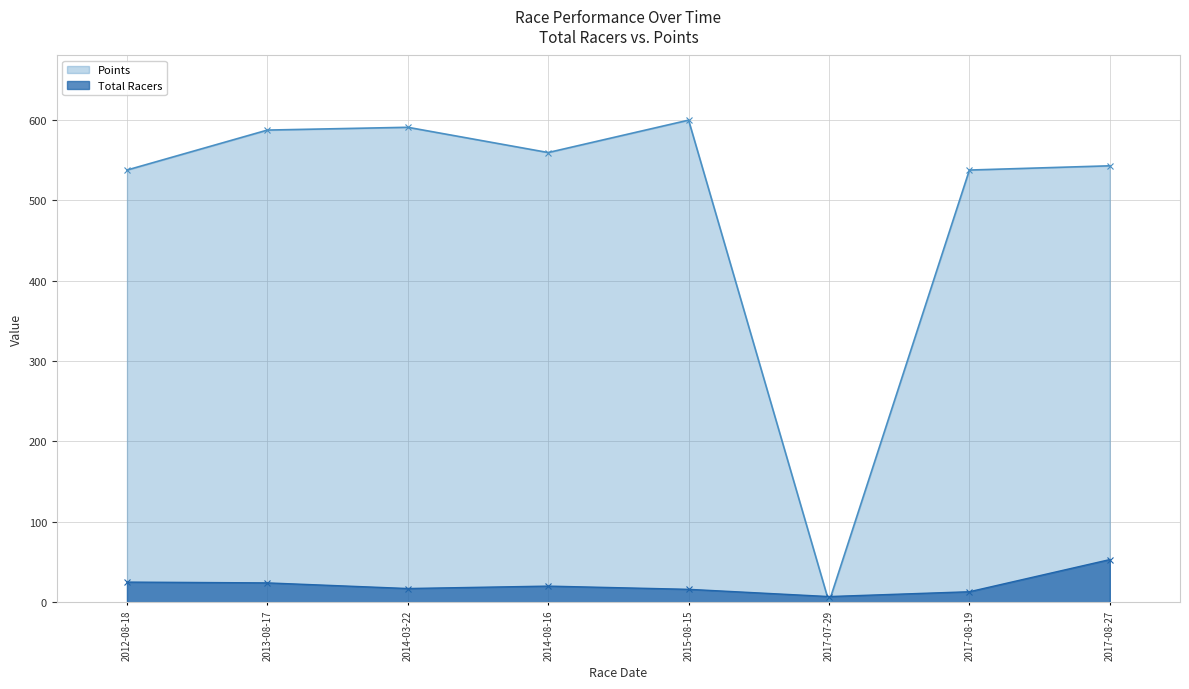

What are all the series names shown in the legend?

Points, Total Racers